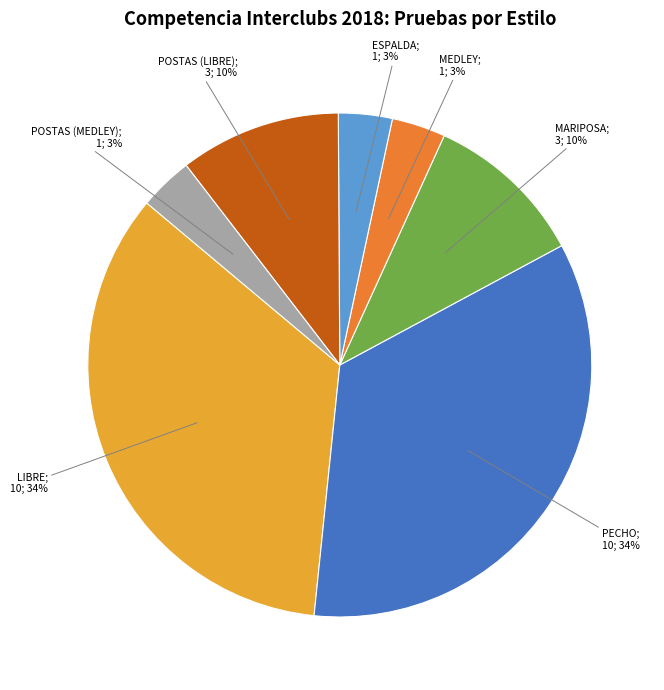

To the nearest percent, what is the average slice percentage?

14%